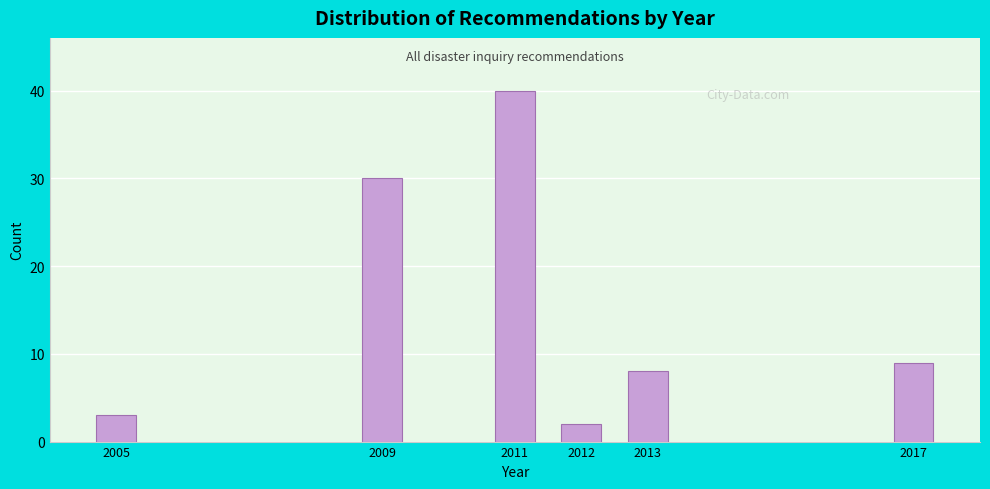

Reading left to right, list all the values displayed in this chart.

3	30	40	2	8	9